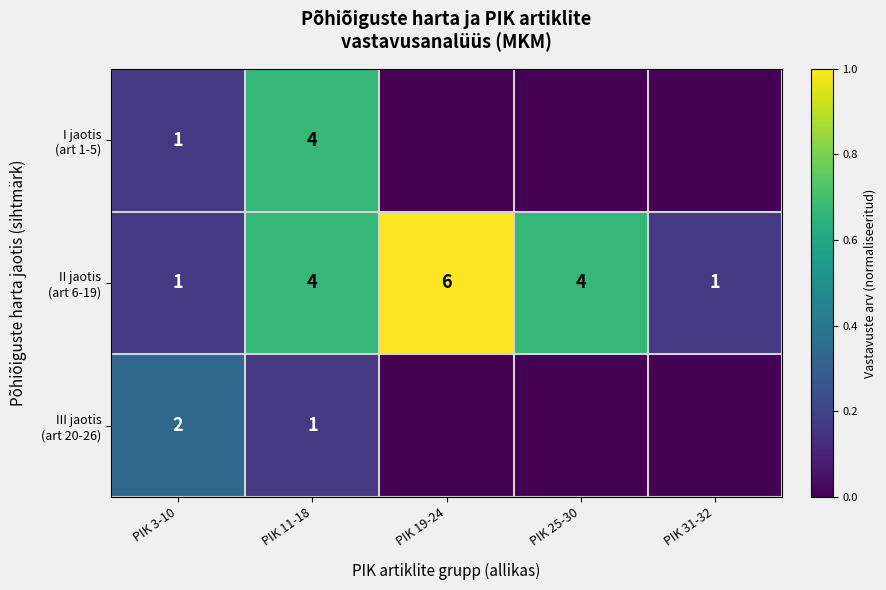

What is the total value across all series at PIK 11-18?

9